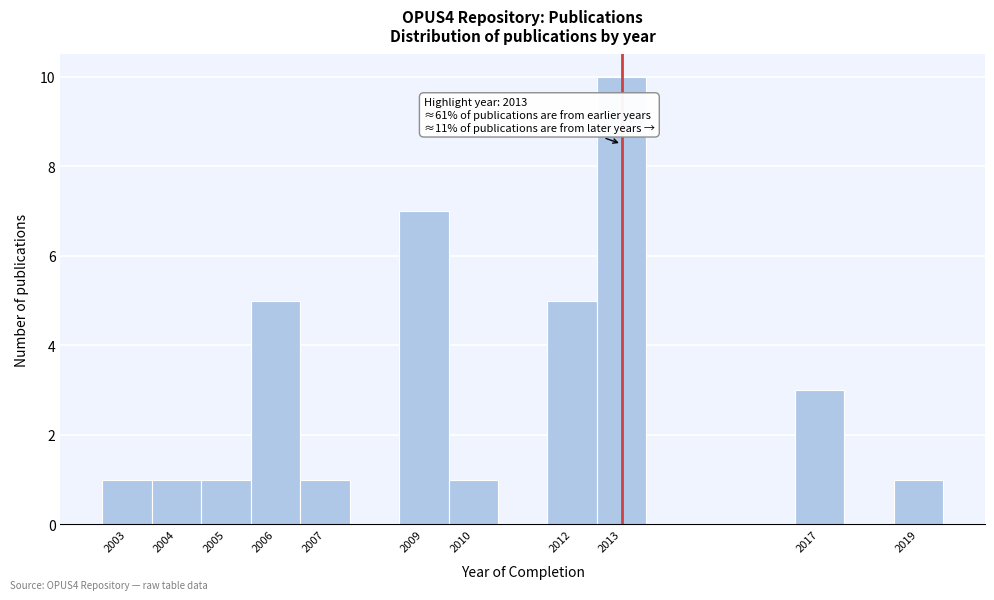

Over which range of the x-axis is the bar tallest?

2012.5 to 2013.5